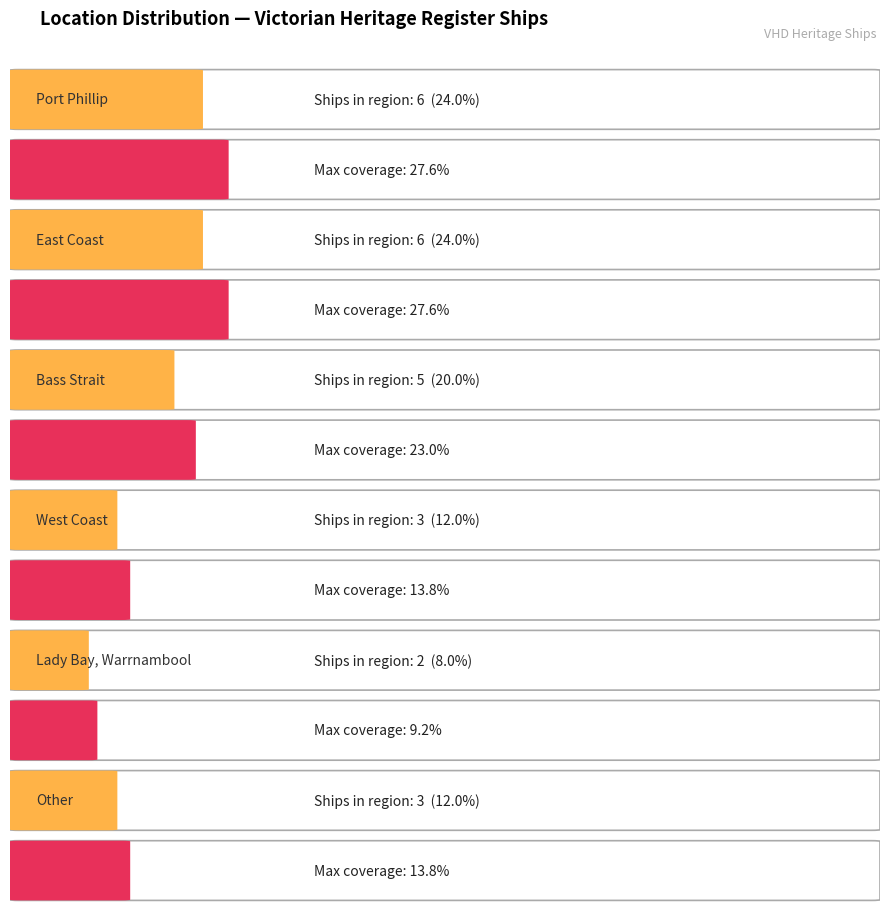

What is the average value?

4